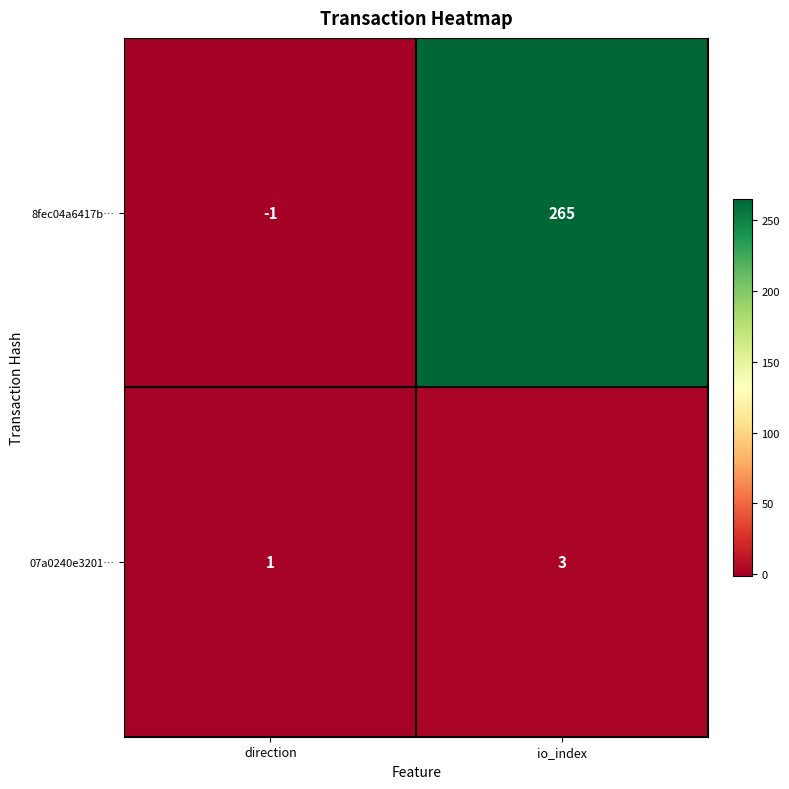

Which label corresponds to the smallest value in the chart?

direction